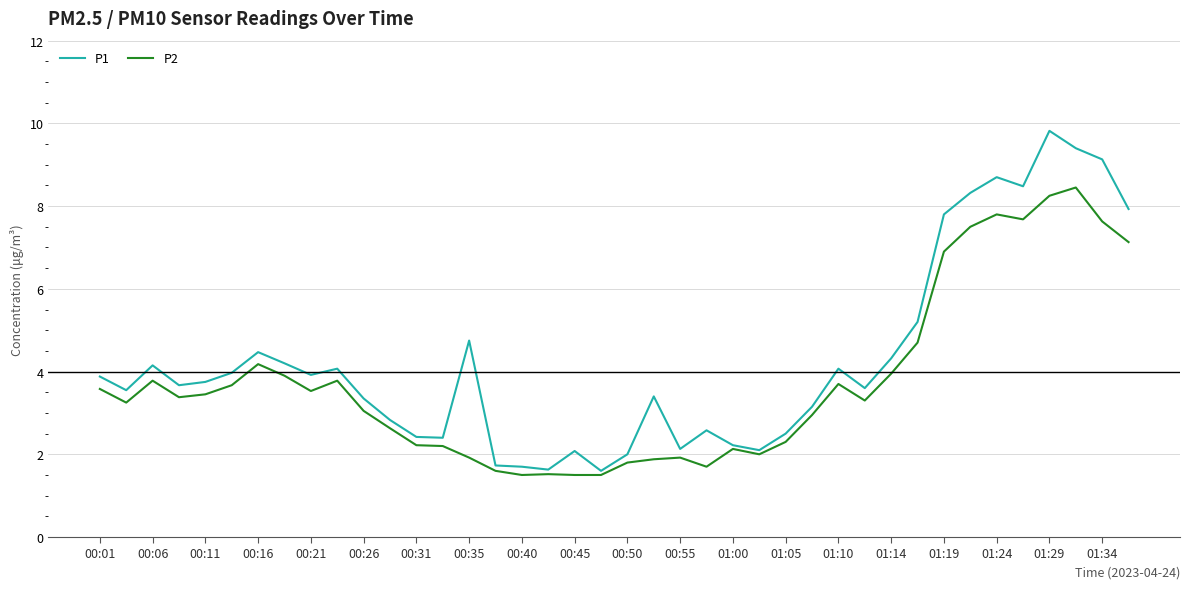

Which series has the widest spread of values?

P1